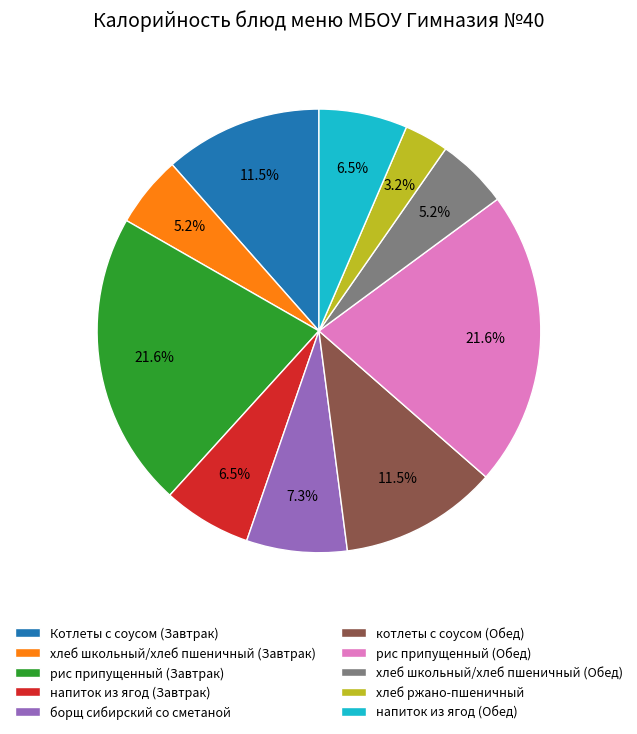

Which category has the smallest portion of the pie?

хлеб ржано-пшеничный